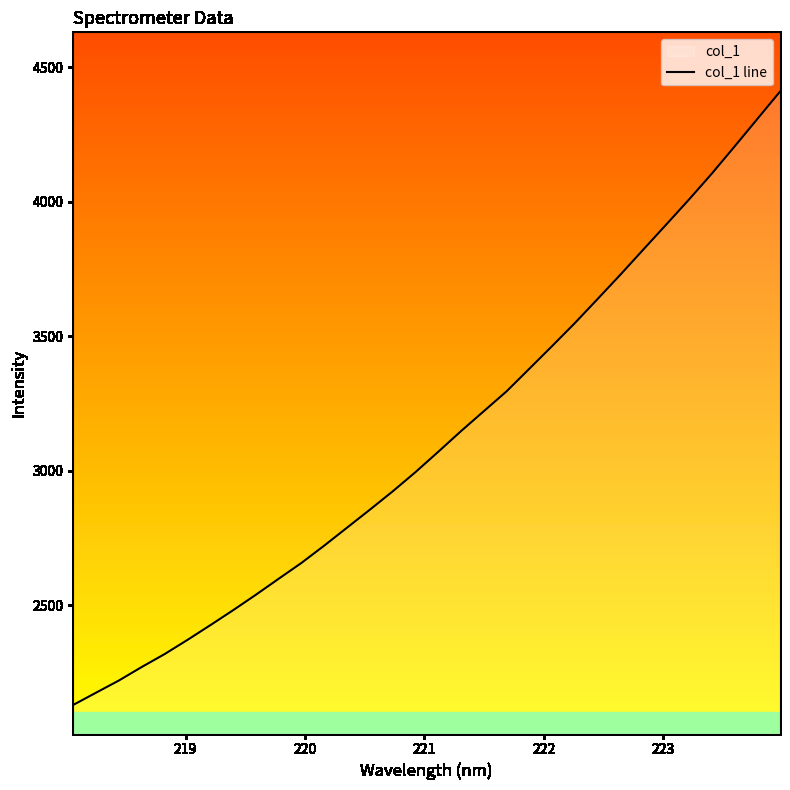

What is the difference between the maximum and minimum values?

2281.2